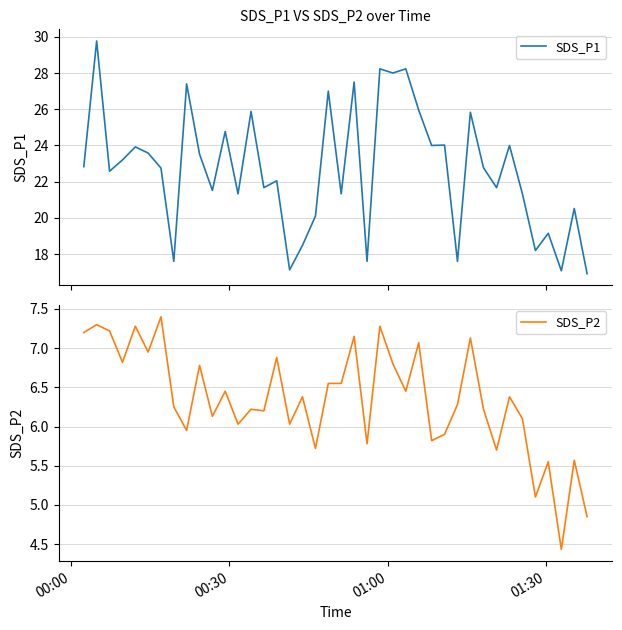

What is the minimum value for SDS_P1?

16.9